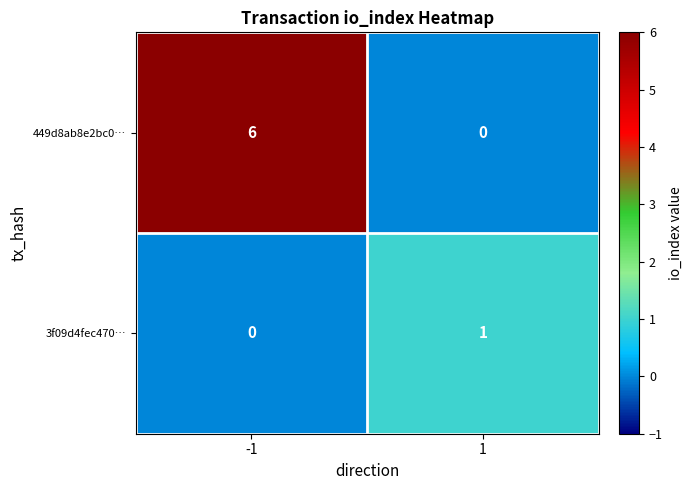

Is the value of 3f09d4fec470… at 1 greater than the value of 449d8ab8e2bc0… at 1?

Yes